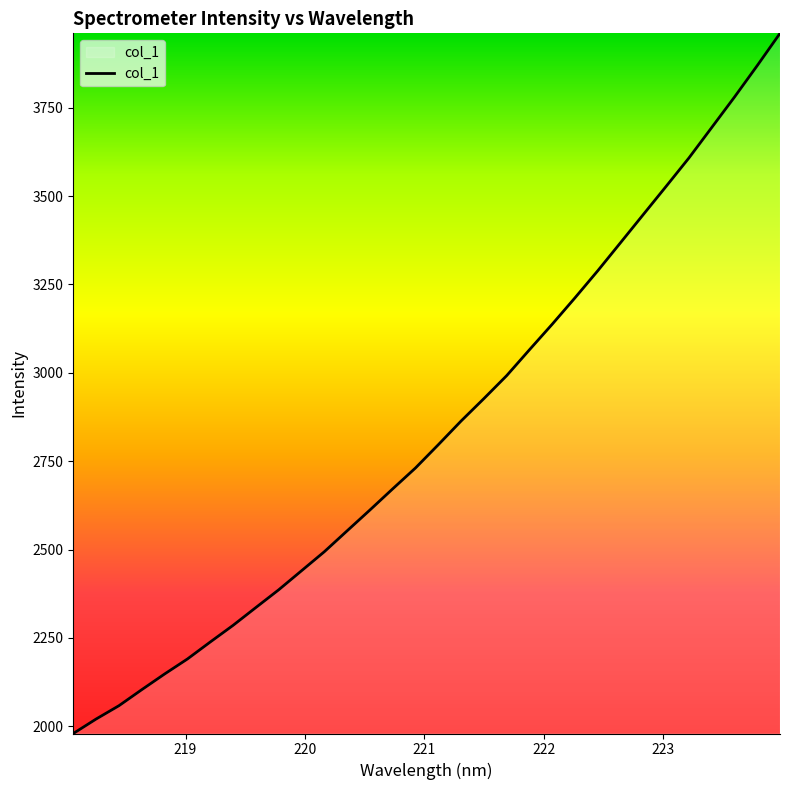

Is this an area chart (filled region under the line)?

No